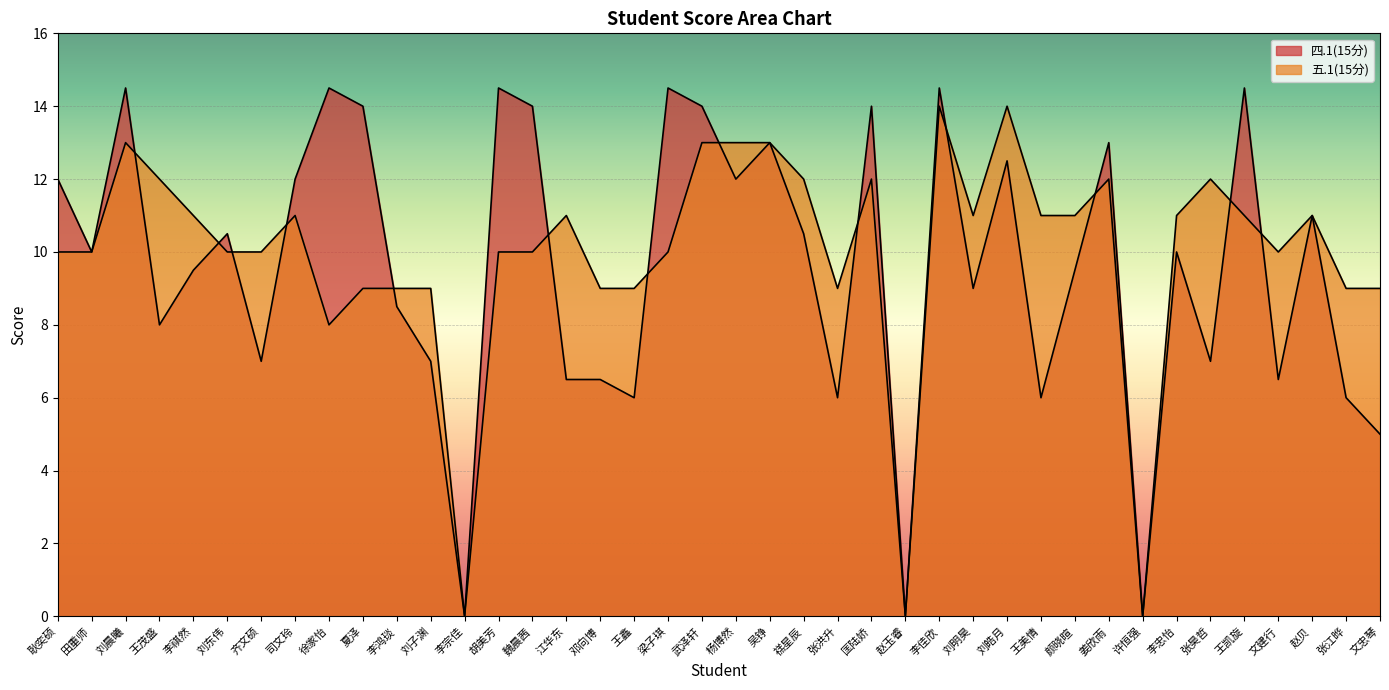

What is the sum of the 四.1(15分) values at 匡陆娇 and 耿奕硕?

26.0